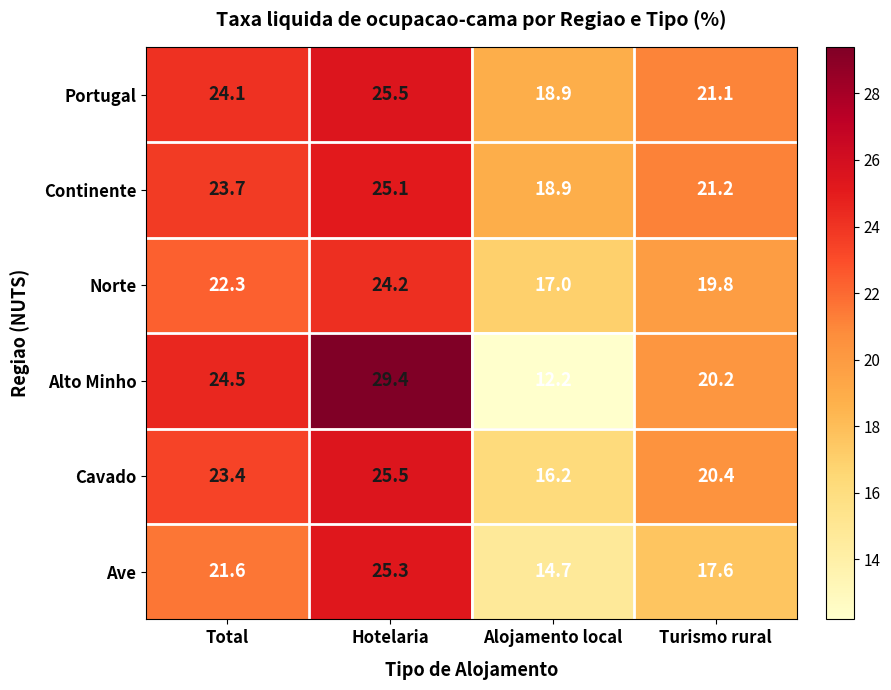

At how many categories does at least one series exceed 15?

4